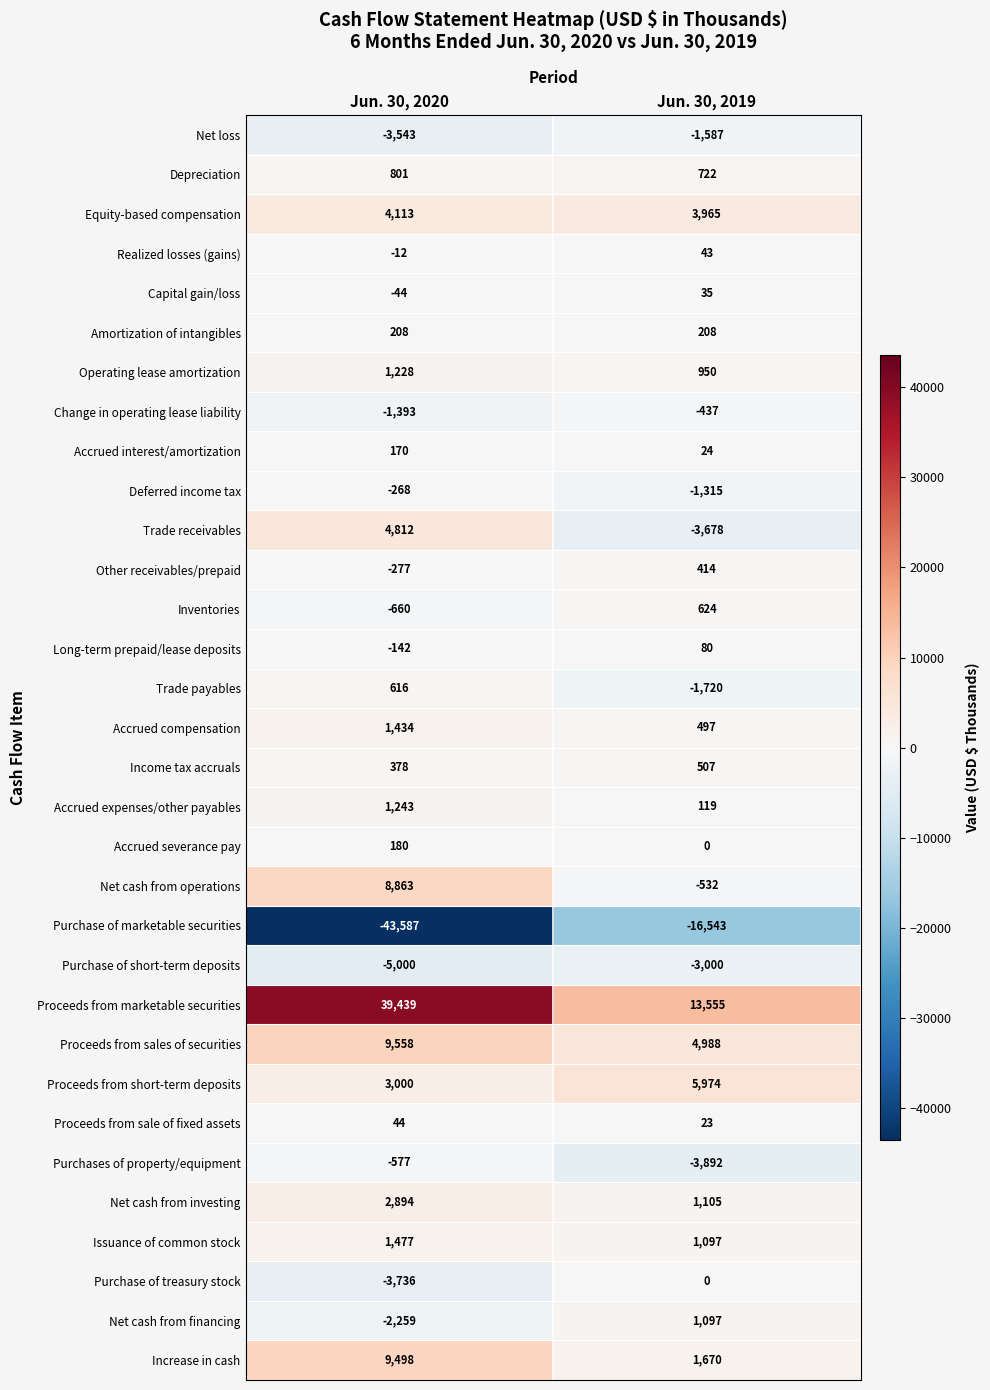

What is the average value of the Change in operating lease liability series?

-915